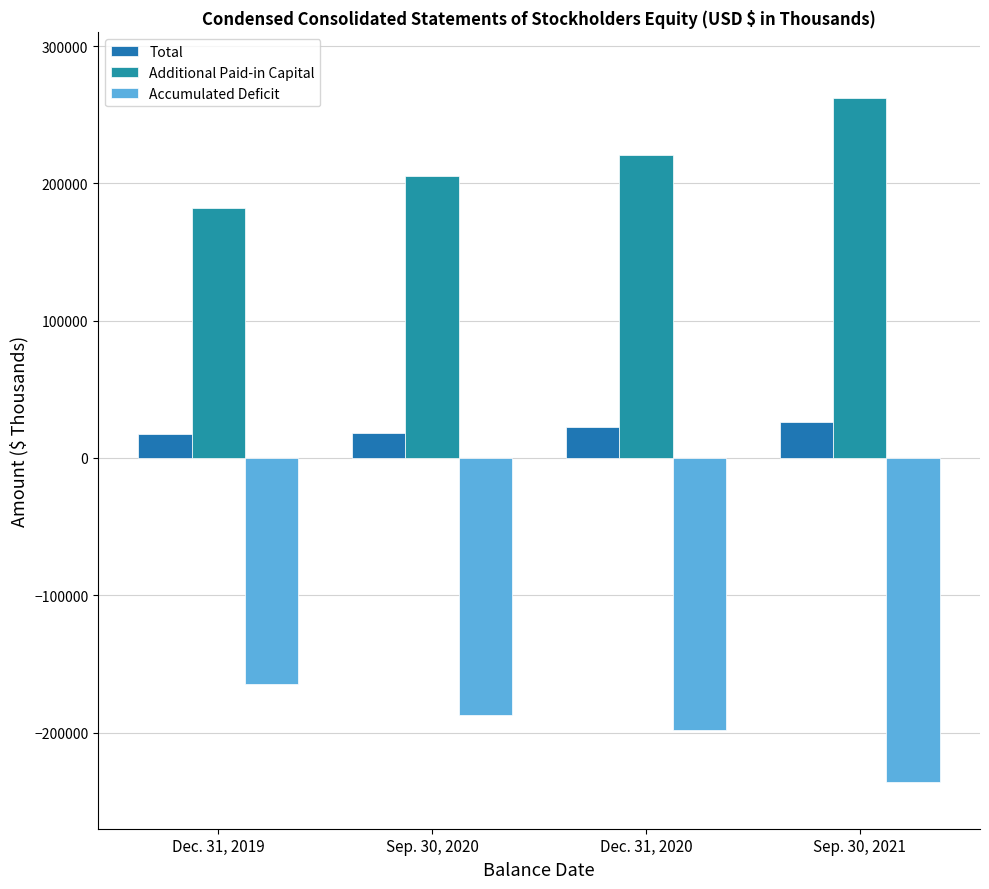

What is the label of the 4th bar from the left?

Sep. 30, 2021